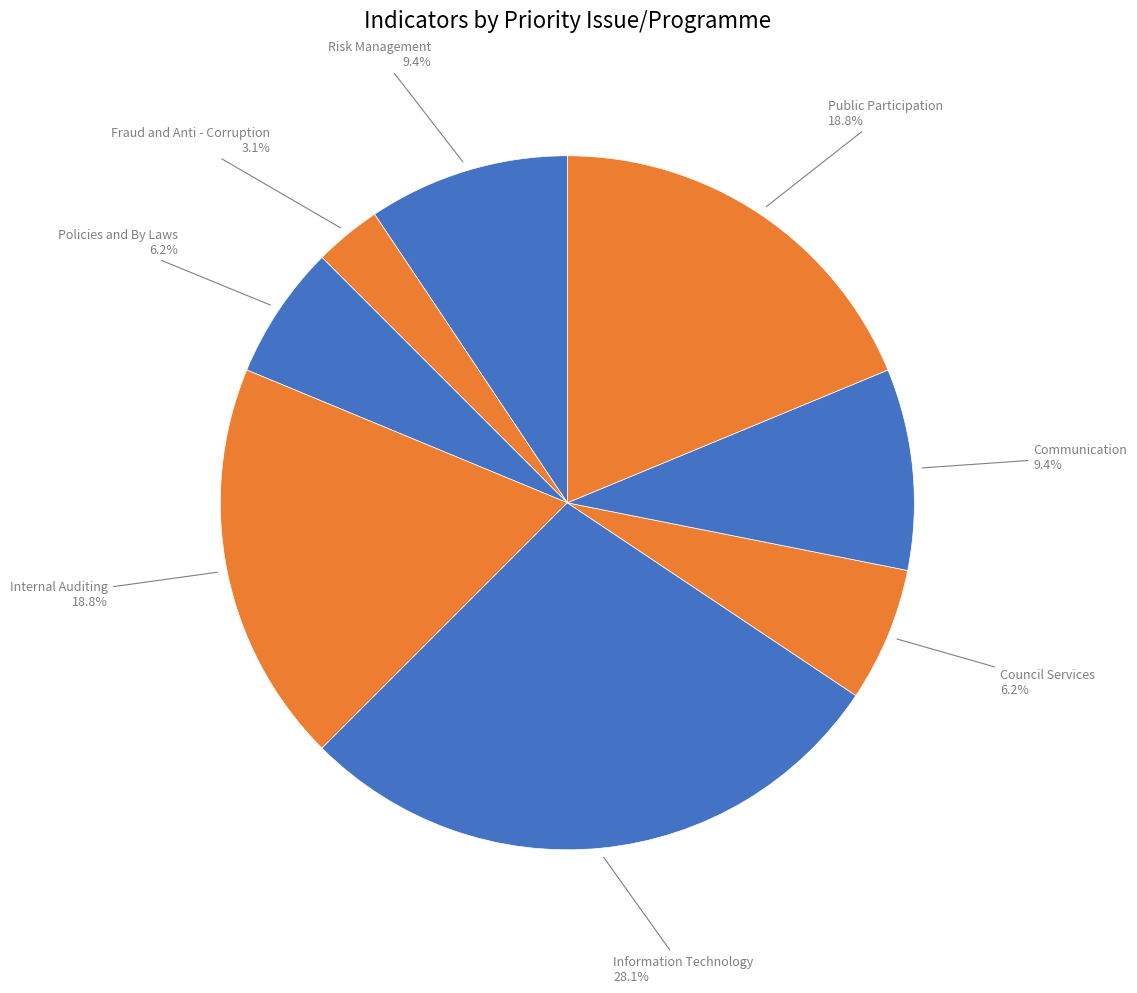

What percentage is the Information Technology slice, to the nearest percent?

28%